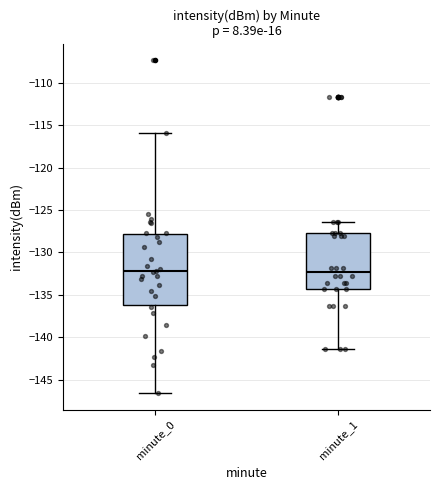

Where does the upper whisker of the box for minute_0 end on the y-axis? The values are not printed on the chart, so give them approximately, as read against the axis.

-116.0